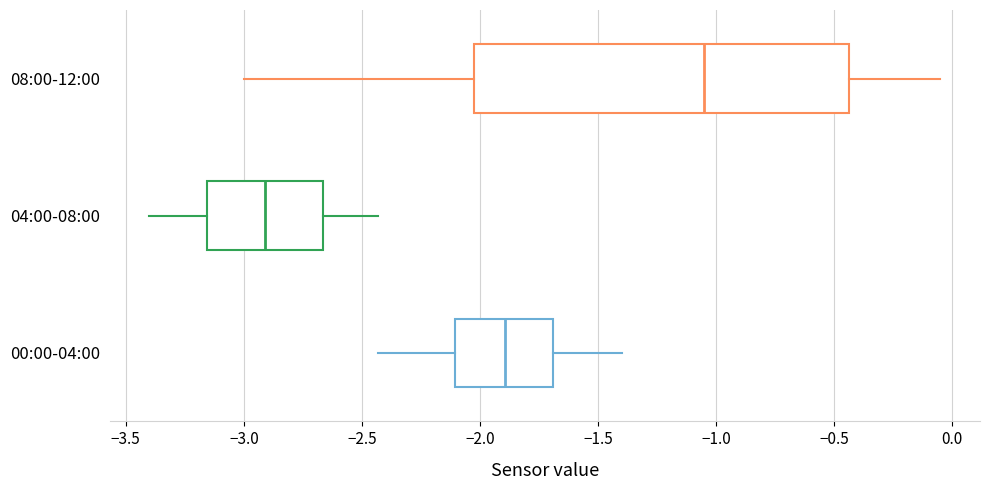

Which box's median line is the furthest to the left?

04:00-08:00